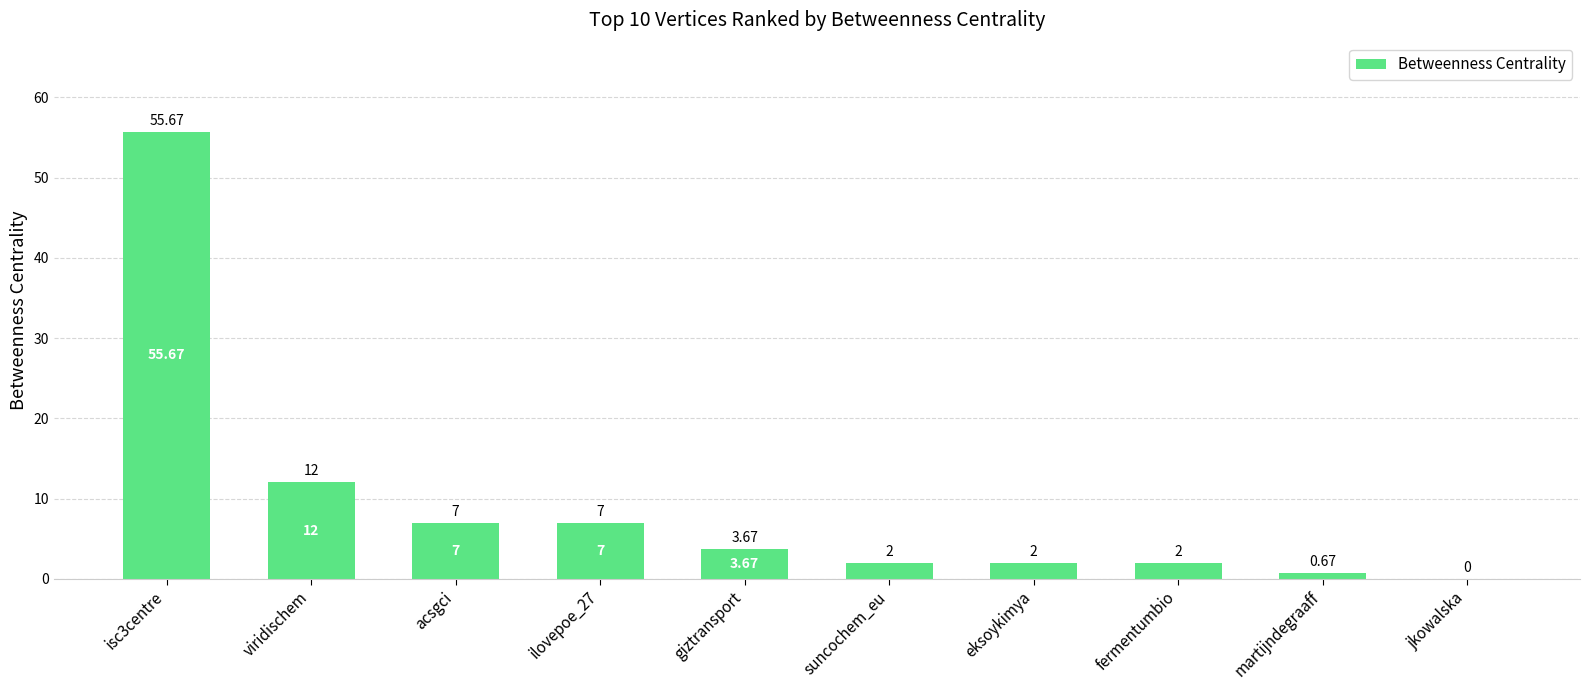

Count the number of data series in this chart.

1